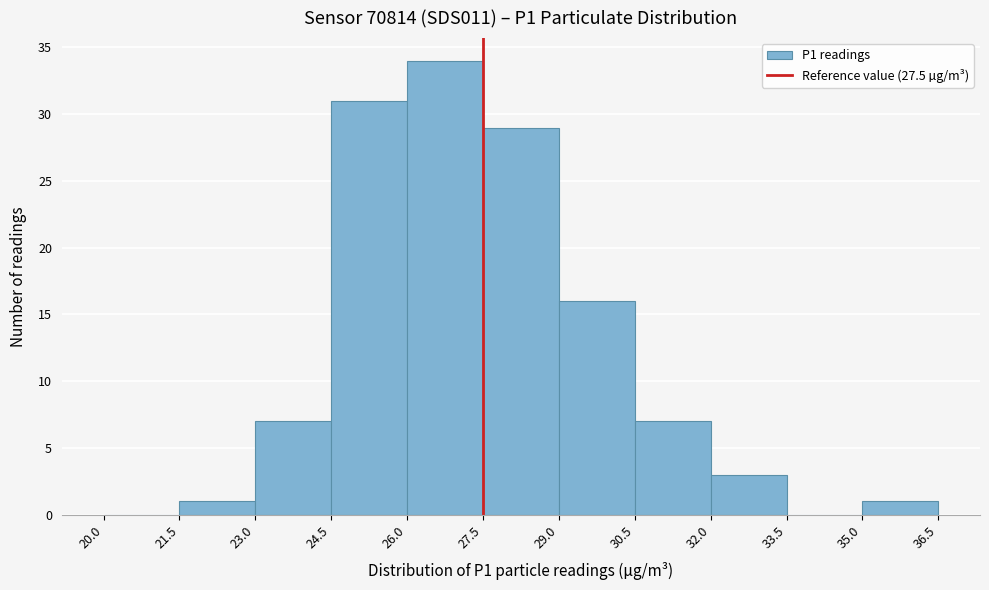

Reading left to right, transcribe this chart: for each bar, give the range it covers on the x-axis and its height. The values are not printed on the chart, so give them approximately, as read against the axis.

20.0 to 21.5: 0
21.5 to 23.0: 1
23.0 to 24.5: 7
24.5 to 26.0: 31
26.0 to 27.5: 34
27.5 to 29.0: 29
29.0 to 30.5: 16
30.5 to 32.0: 7
32.0 to 33.5: 3
33.5 to 35.0: 0
35.0 to 36.5: 1